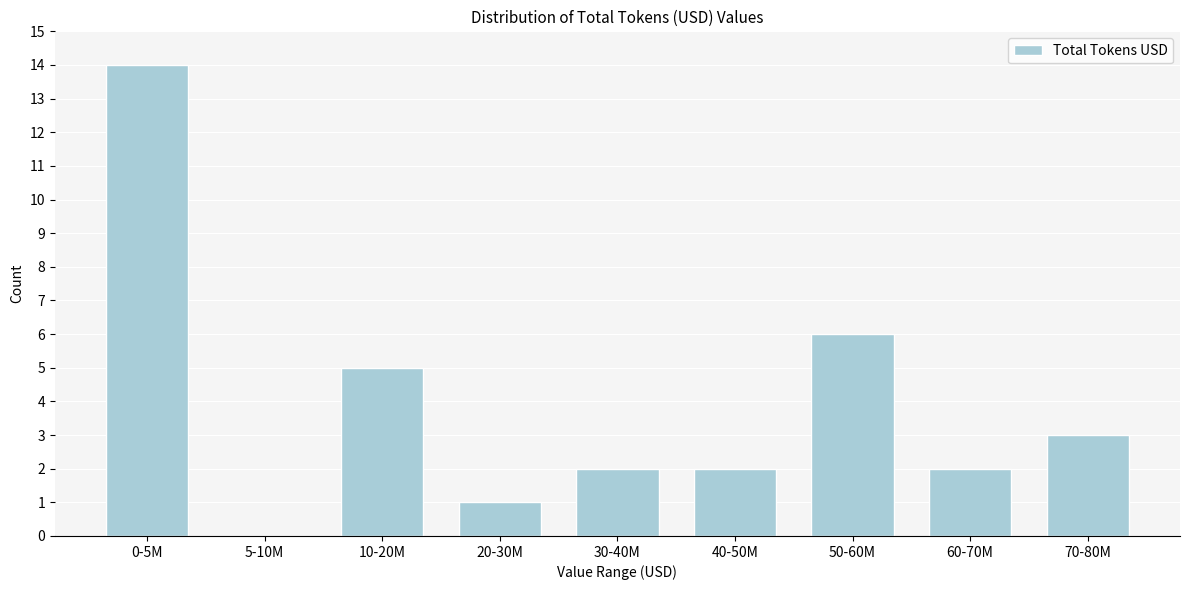

Reading right to left, transcribe all the data shown in this chart.

70-80M=3	60-70M=2	50-60M=6	40-50M=2	30-40M=2	20-30M=1	10-20M=5	5-10M=0	0-5M=14